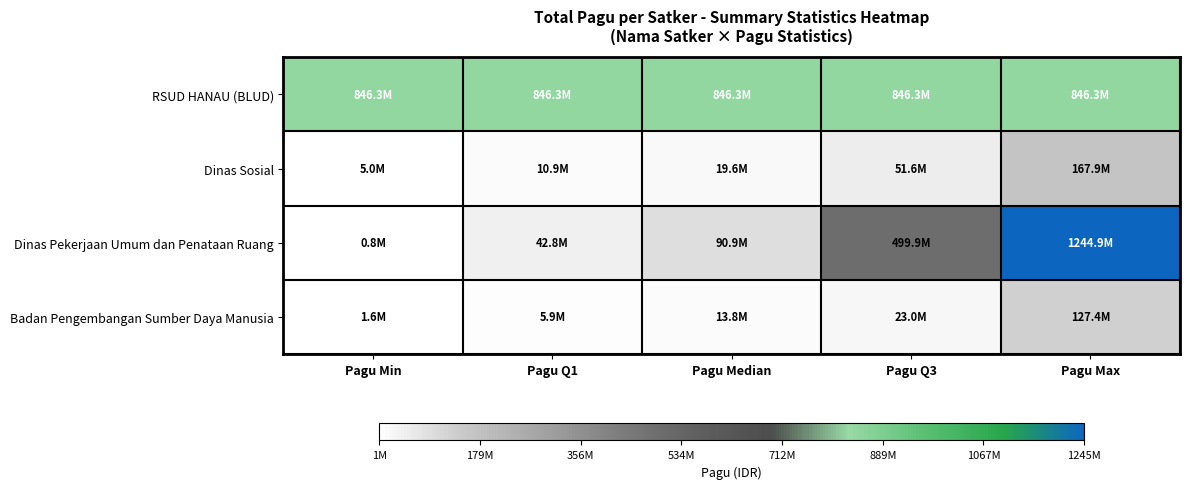

Reading left to right, transcribe all the data shown in this chart.

RSUD HANAU (BLUD): Pagu Min=846300000.0	Pagu Q1=846300000.0	Pagu Median=846300000.0	Pagu Q3=846300000.0	Pagu Max=846300000.0
Dinas Sosial: Pagu Min=5000000.0	Pagu Q1=10875000.0	Pagu Median=19550000.0	Pagu Q3=51644500.0	Pagu Max=167900000.0
Dinas Pekerjaan Umum dan Penataan Ruang: Pagu Min=800000.0	Pagu Q1=42800000.0	Pagu Median=90900000.0	Pagu Q3=499932000.0	Pagu Max=1244880000.0
Badan Pengembangan Sumber Daya Manusia: Pagu Min=1650000.0	Pagu Q1=5857687.5	Pagu Median=13785528.5	Pagu Q3=23037656.2	Pagu Max=127409795.0